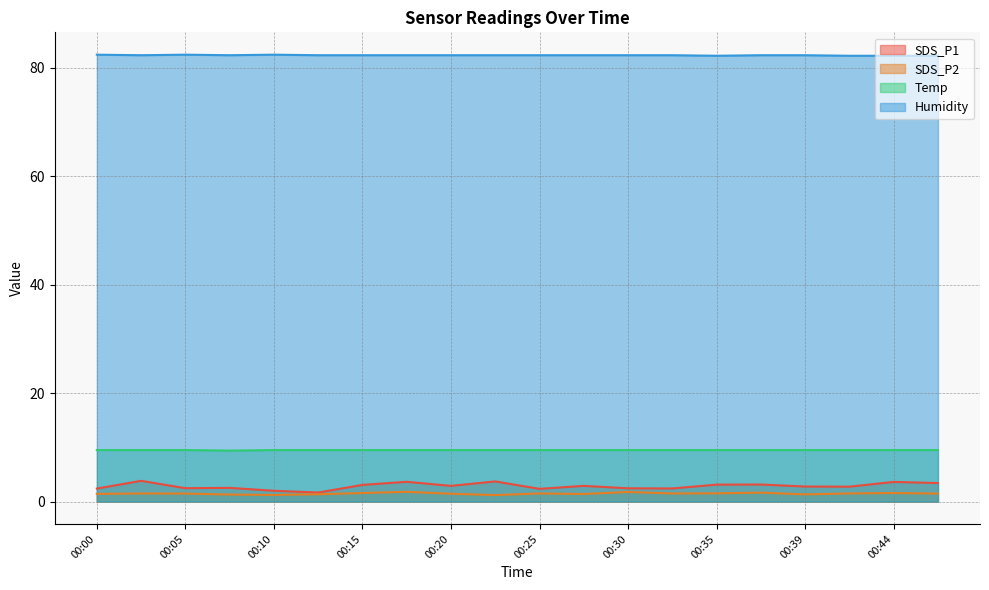

Count the Temp values in the range 9 to 10.

20